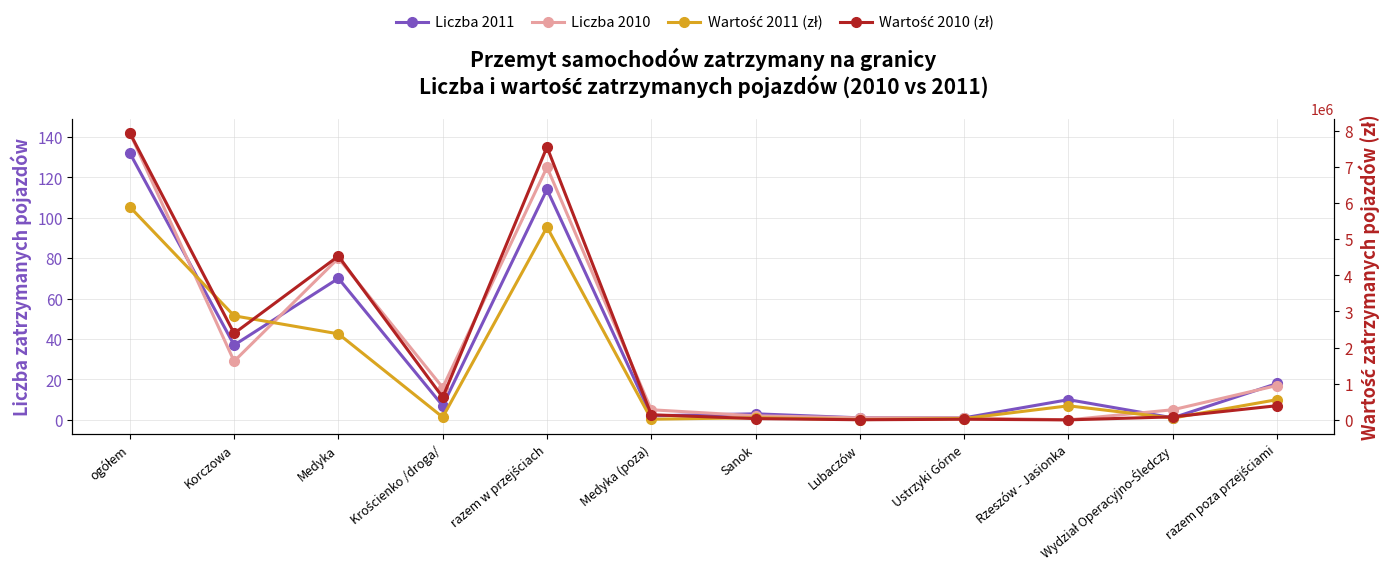

Which category has the lowest value in the Wartość 2011 (zł) series?

Lubaczów